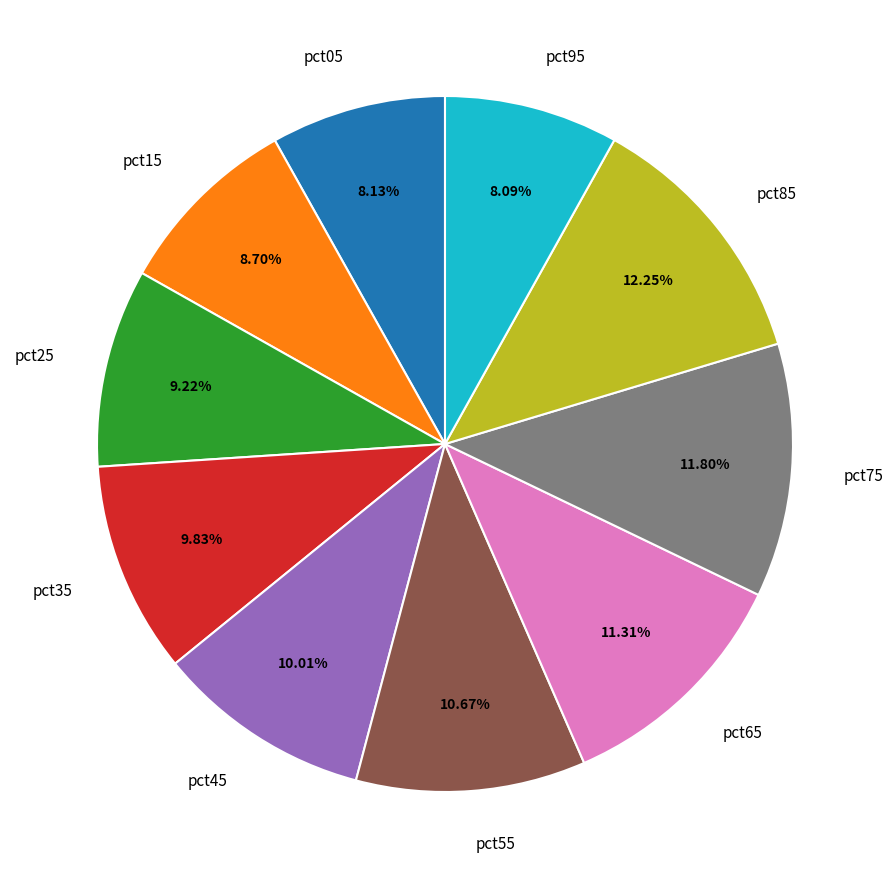

Which has a higher value, pct55 or pct75?

pct75